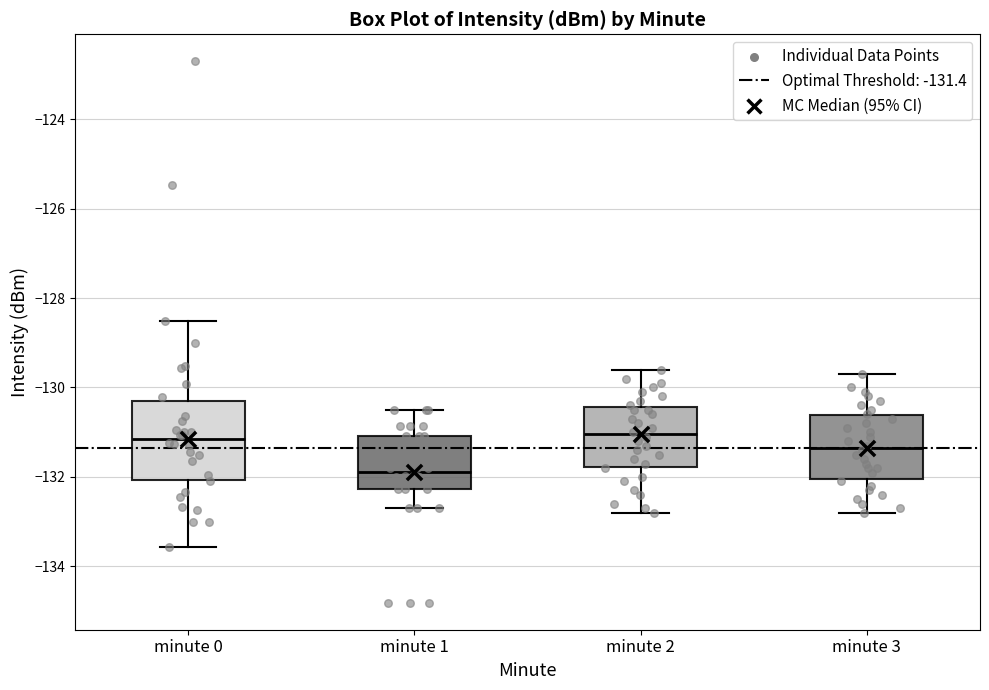

Where is the upper edge of the box for minute 2 on the y-axis? The values are not printed on the chart, so give them approximately, as read against the axis.

-130.4